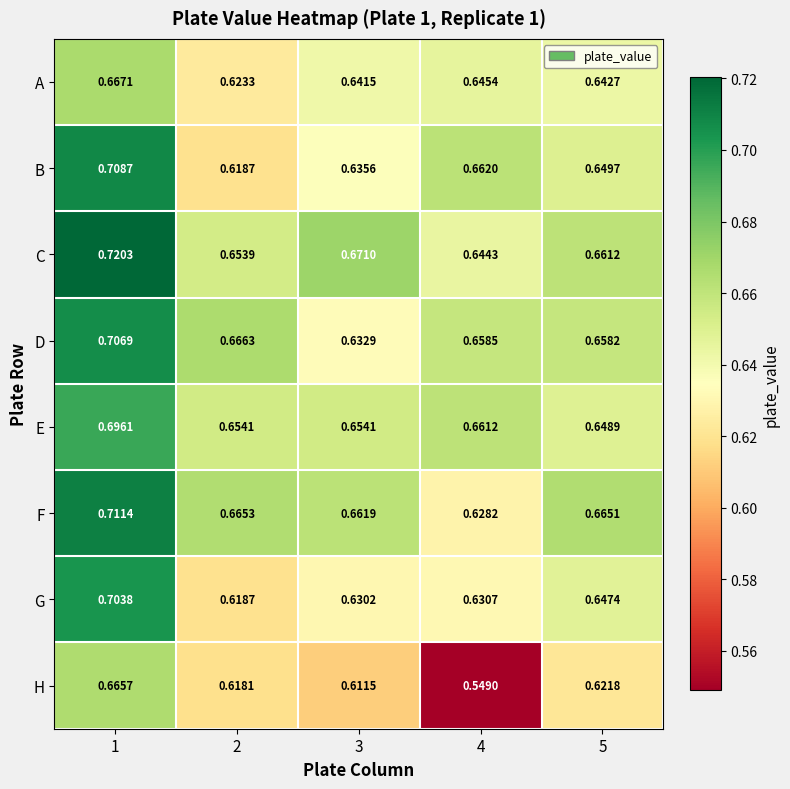

At how many categories does at least one series exceed 0?

5